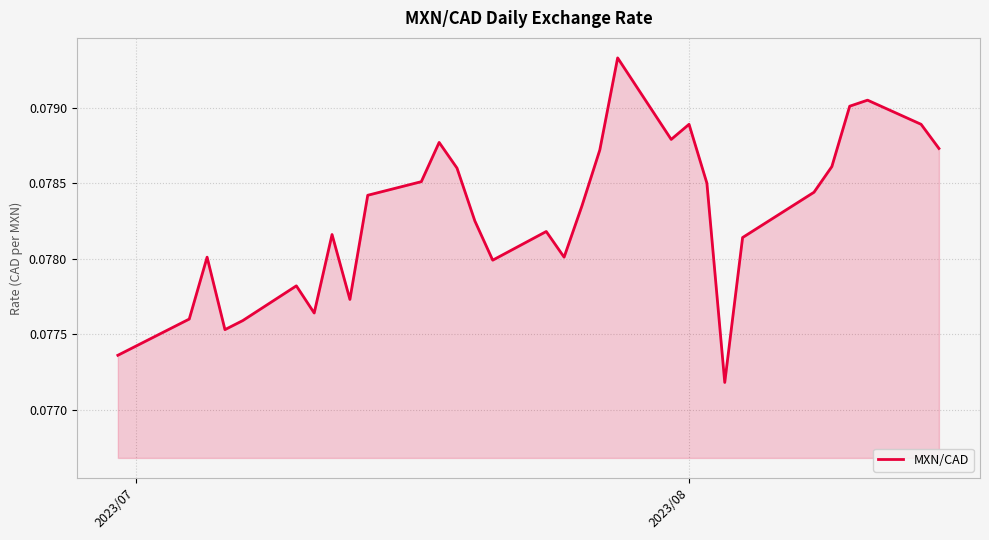

What is the greatest value displayed?

0.1